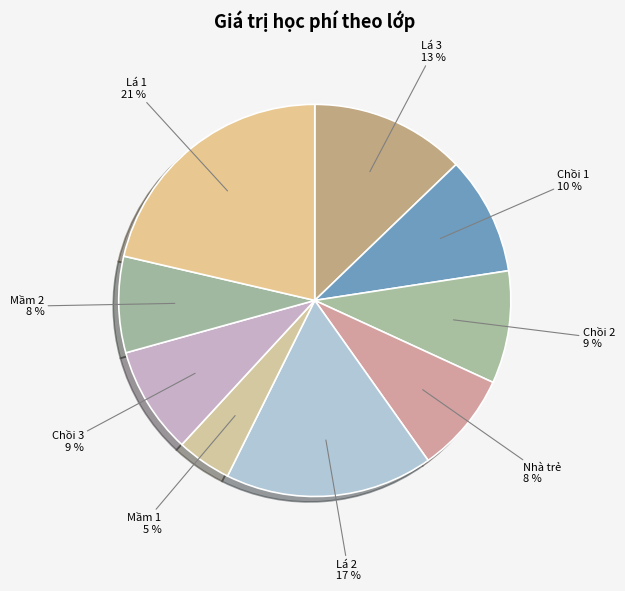

Which category has the biggest portion of the pie?

Lá 1